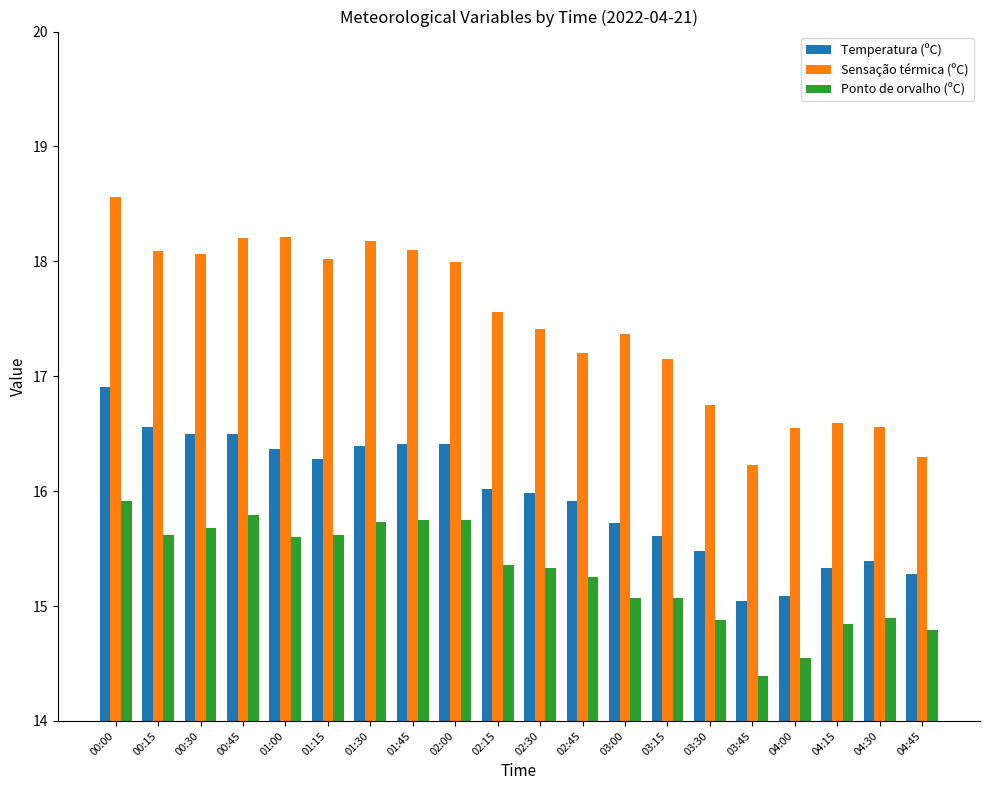

Read the Sensação térmica (ºC) value at 04:00.

16.6